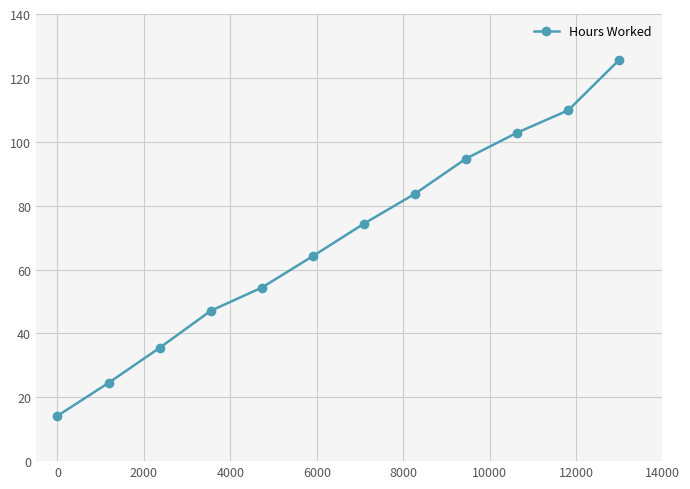

What is the value of the 1st point from the left?

14.2